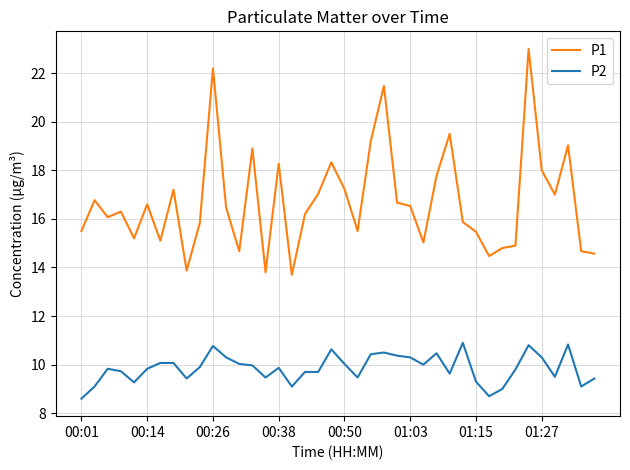

How many distinct data groups are displayed?

2